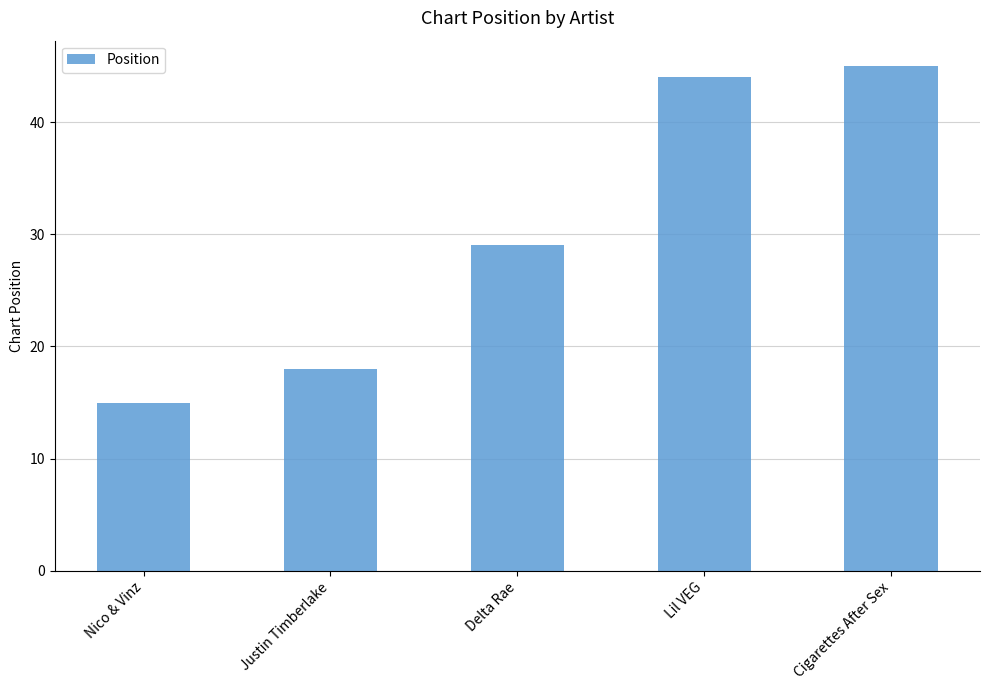

The chart shows a value of 25 at Justin Timberlake. True or false?

False